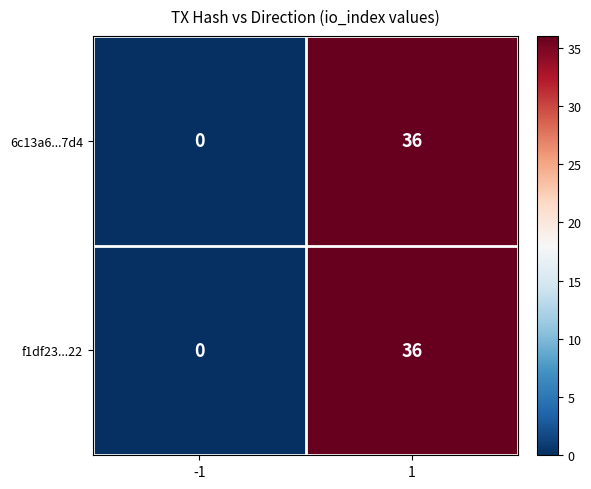

What is the maximum value shown in the chart?

36